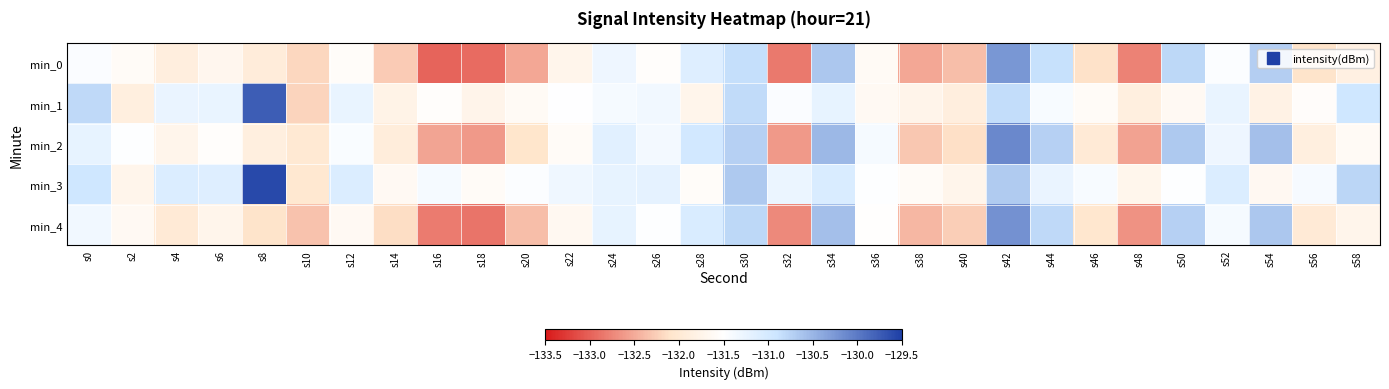

What is the total value across all series at s26?

-656.9